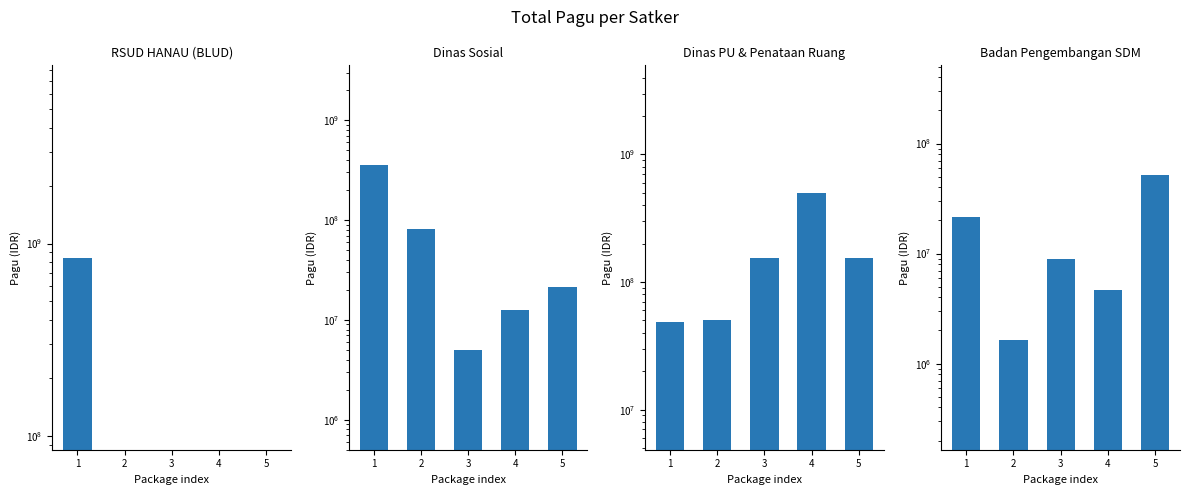

How many groups of bars are there?

5